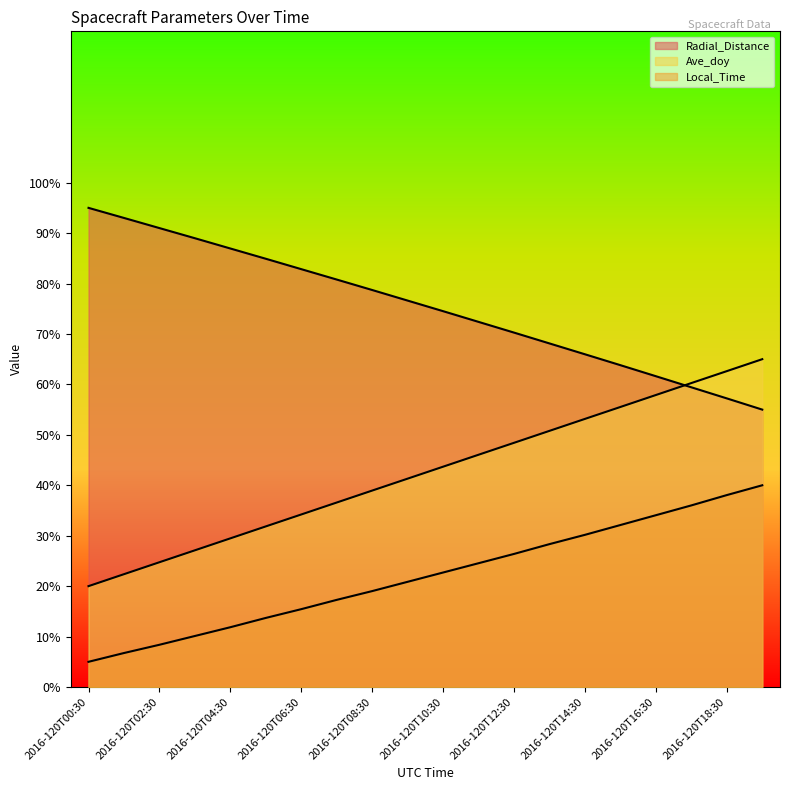

How many lines are shown in the chart?

3